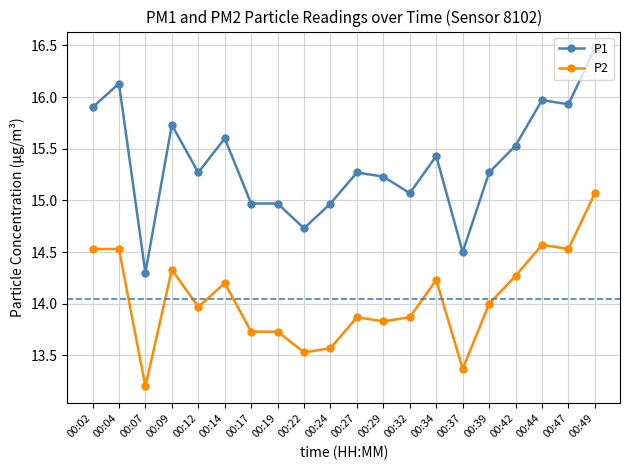

Reading right to left, list all the values displayed in this chart.

P1: 00:49=16.5	00:47=15.9	00:44=16.0	00:42=15.5	00:39=15.3	00:37=14.5	00:34=15.4	00:32=15.1	00:29=15.2	00:27=15.3	00:24=15.0	00:22=14.7	00:19=15.0	00:17=15.0	00:14=15.6	00:12=15.3	00:09=15.7	00:07=14.3	00:04=16.1	00:02=15.9
P2: 00:49=15.1	00:47=14.5	00:44=14.6	00:42=14.3	00:39=14.0	00:37=13.4	00:34=14.2	00:32=13.9	00:29=13.8	00:27=13.9	00:24=13.6	00:22=13.5	00:19=13.7	00:17=13.7	00:14=14.2	00:12=14.0	00:09=14.3	00:07=13.2	00:04=14.5	00:02=14.5